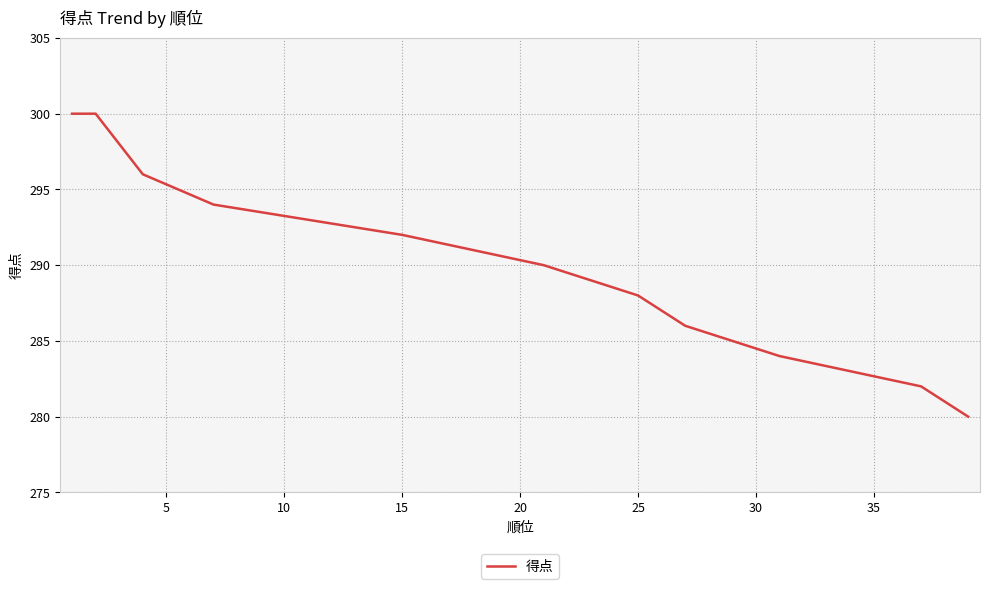

What is the maximum value shown in the chart?

300